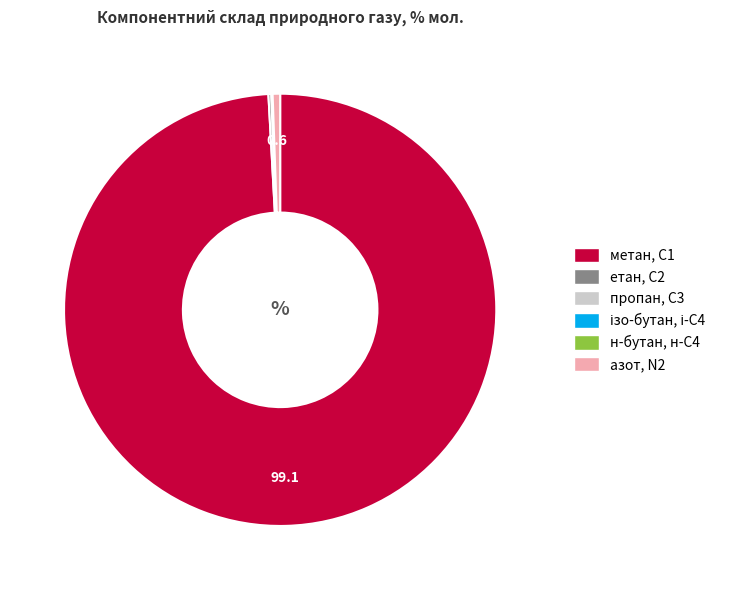

Combined, do азот, N2 and метан, С1 account for over 50%?

Yes